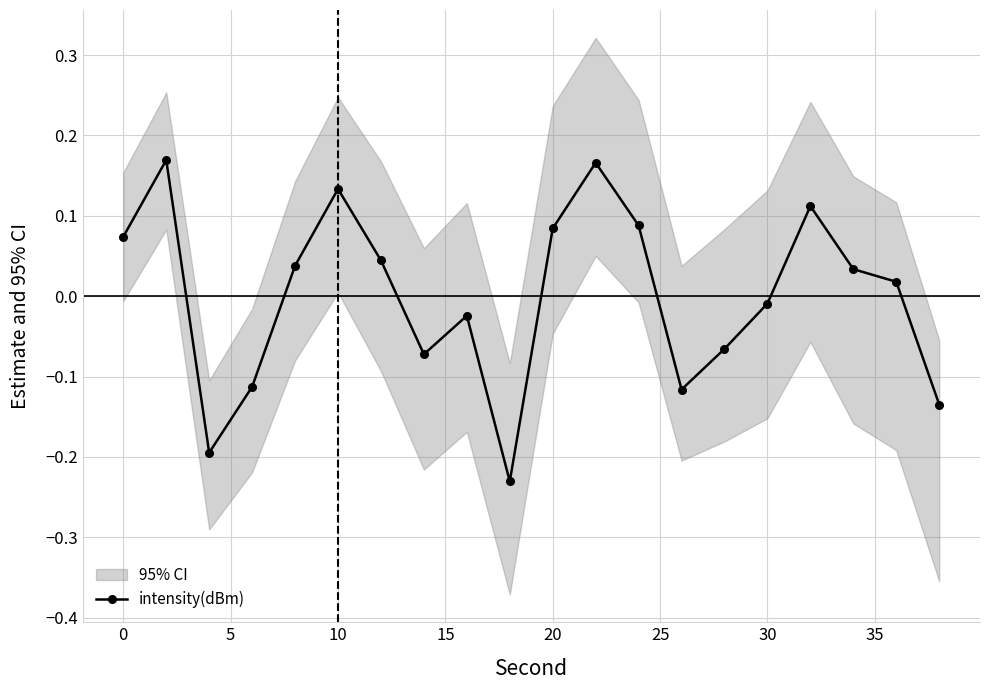

True or false: intensity(dBm) has more than 0 points higher than both neighbors.

True